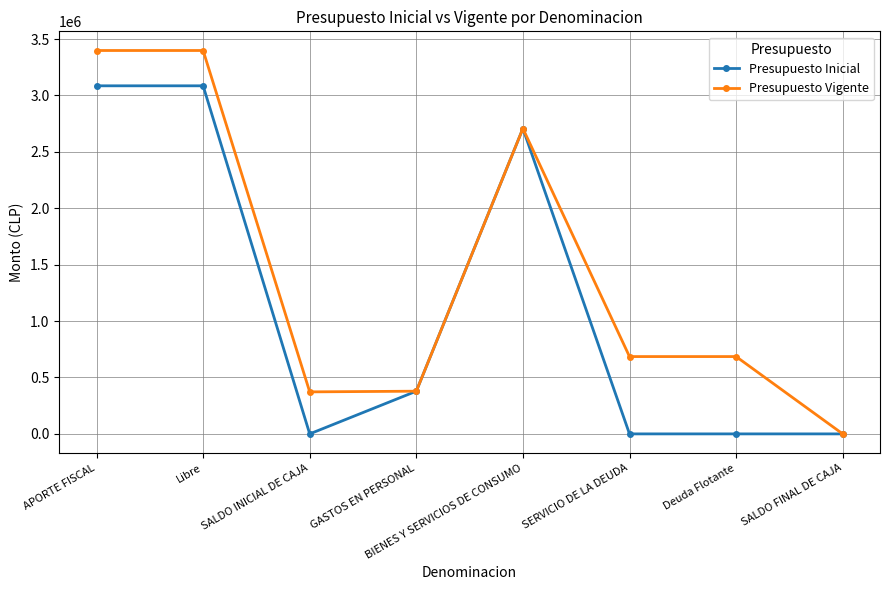

What is the label of the 6th point from the left?

SERVICIO DE LA DEUDA